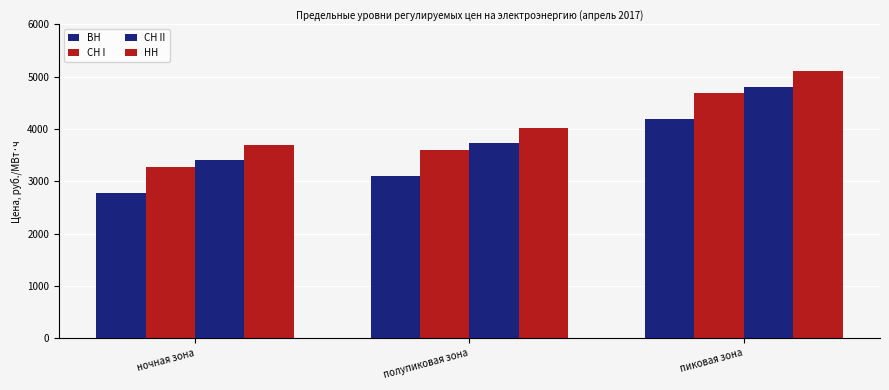

How many data points in СН II are less than 3730?

1